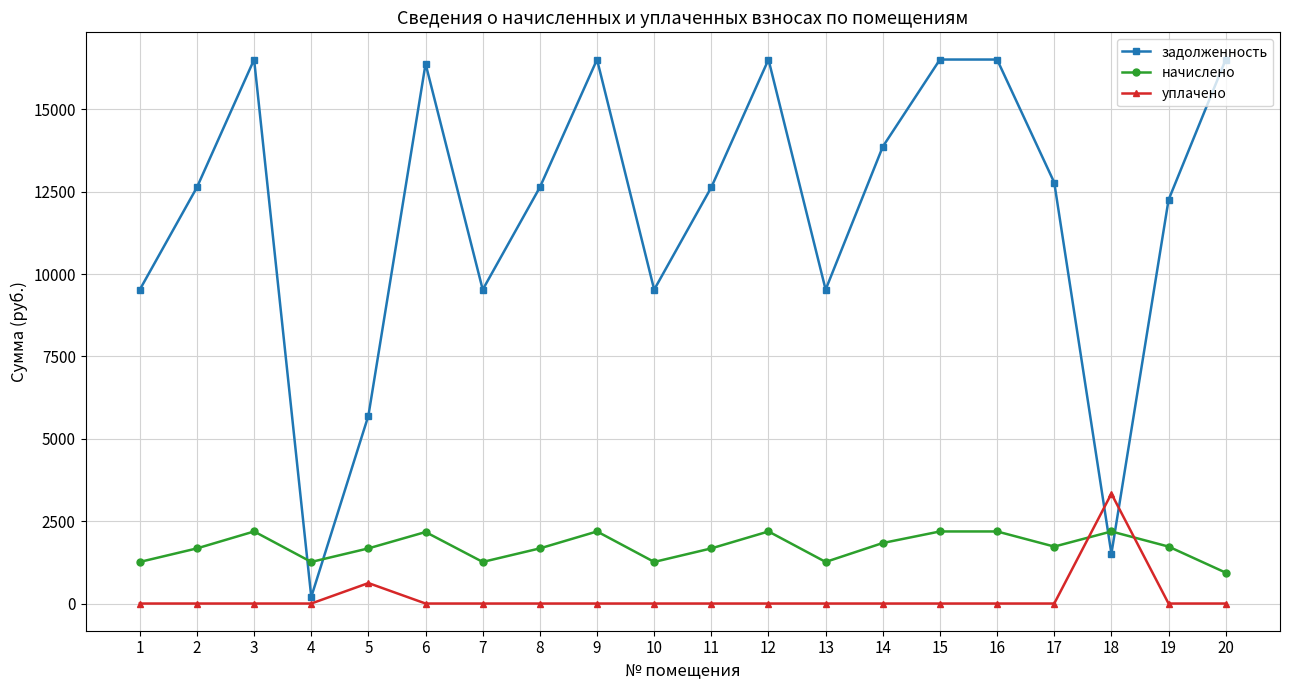

True or false: начислено has more than 1 points higher than both neighbors.

True